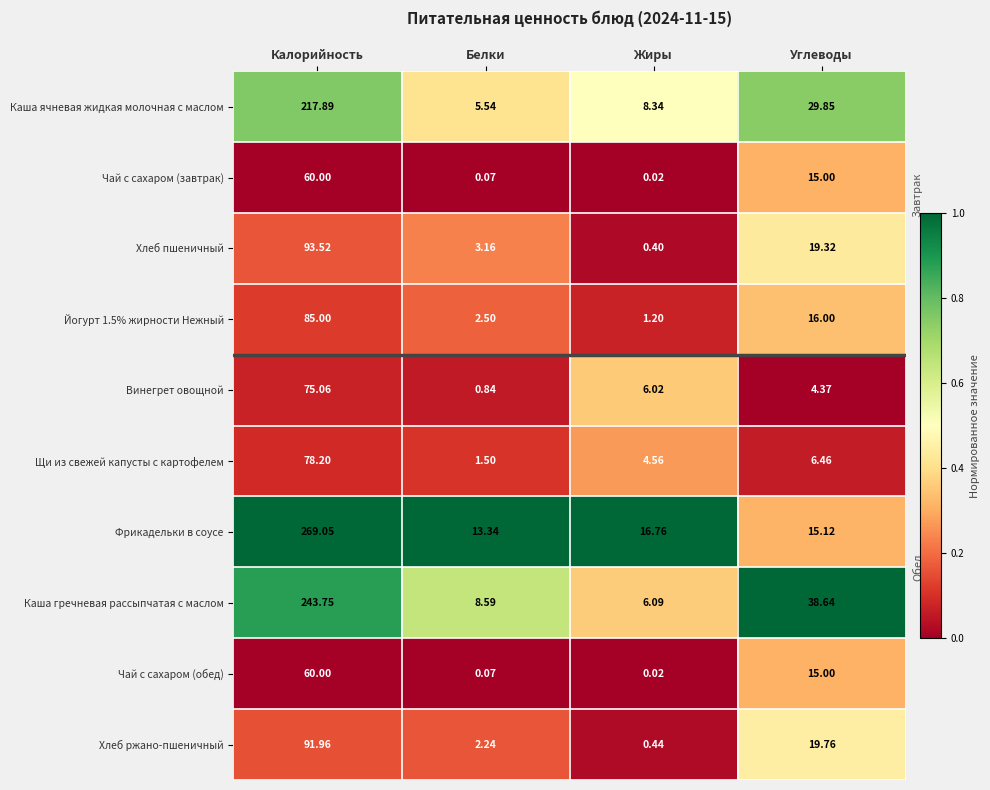

Which series has the largest range (max minus min)?

Фрикадельки в соусе